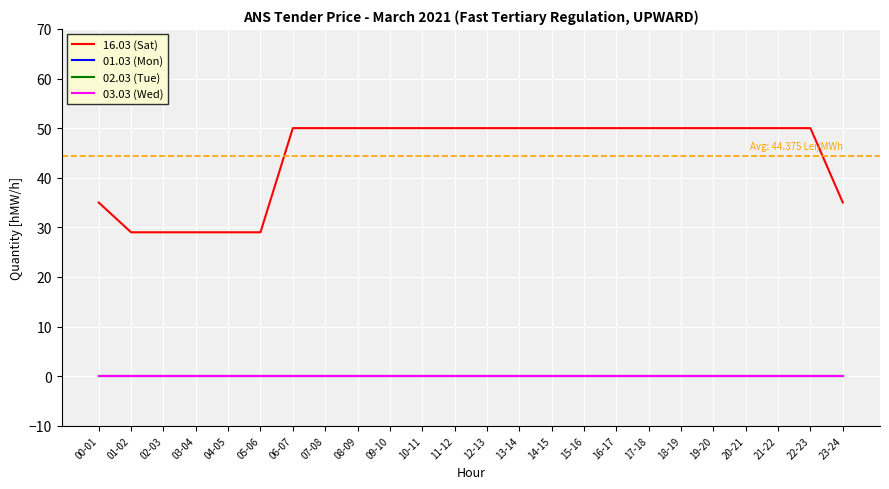

Which category has the highest value in the 03.03 (Wed) series?

00-01